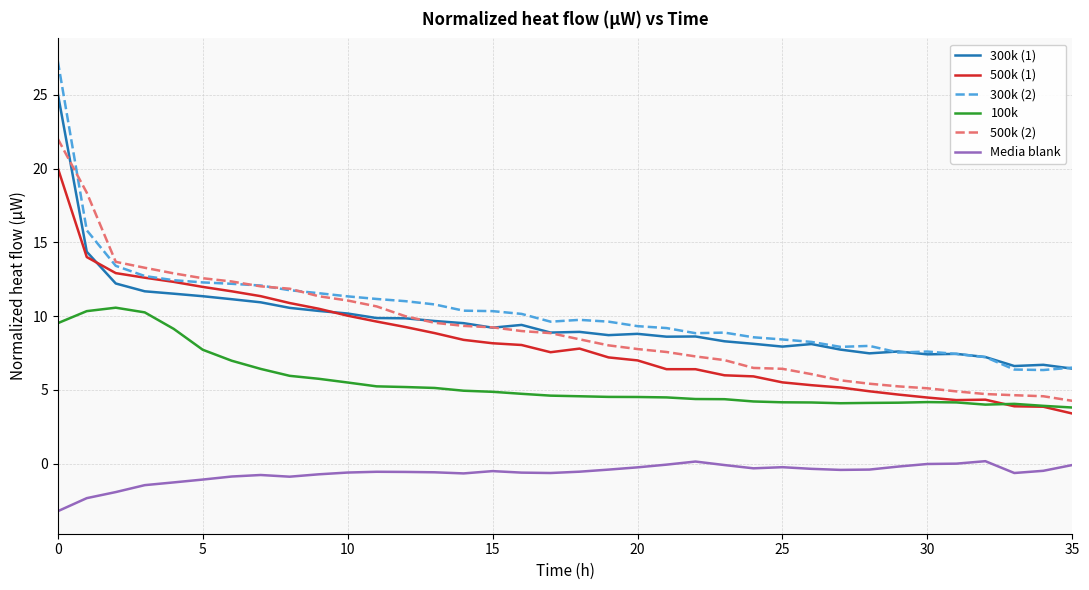

What is the greatest value displayed?

27.3